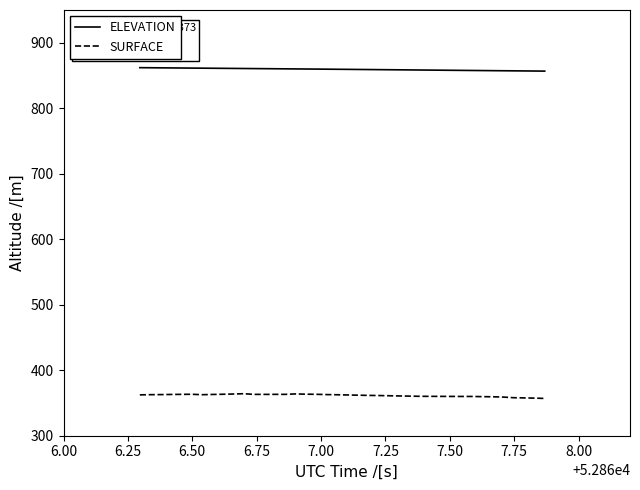

What is the maximum value shown in the chart?

861.9